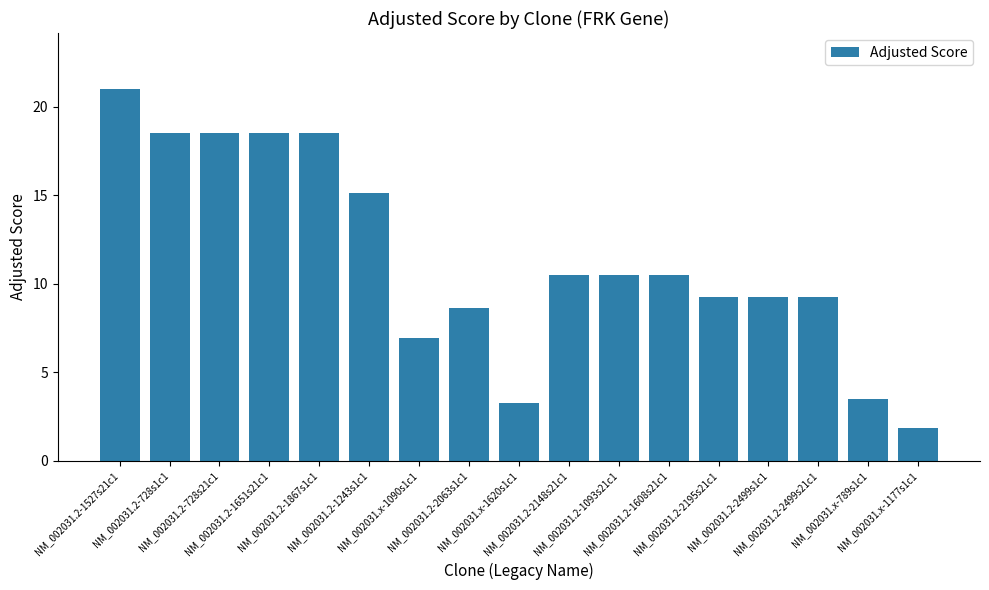

What is the smallest value displayed?

1.8